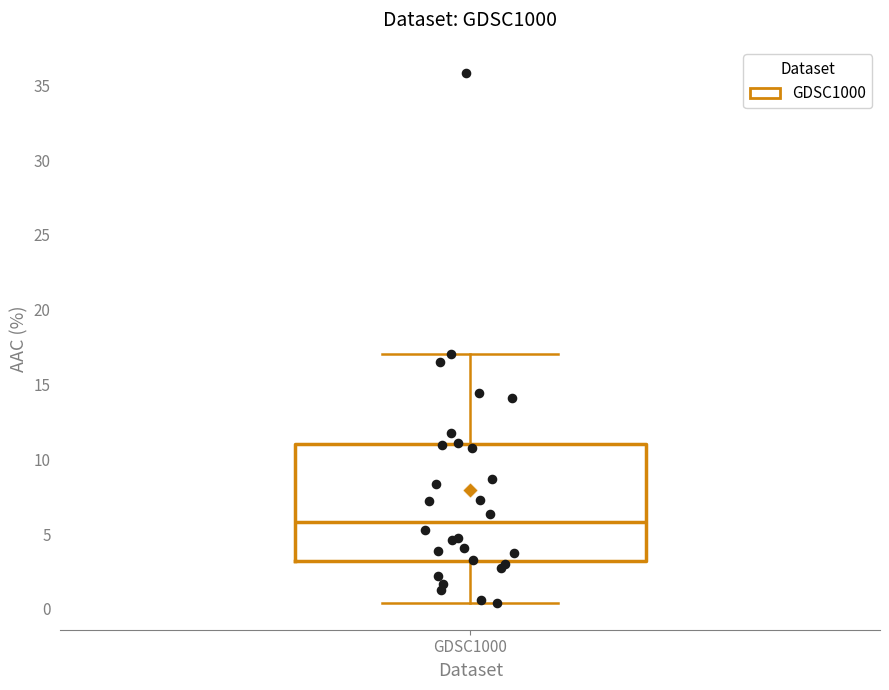

Transcribe this box plot: give where the median line is, the range the box spans, and where the two whiskers end, as read against the y-axis. The values are not printed on the chart, so give them approximately, as read against the axis.

median 6.0, box 3.0 to 11.0, whiskers 0.5 to 17.0